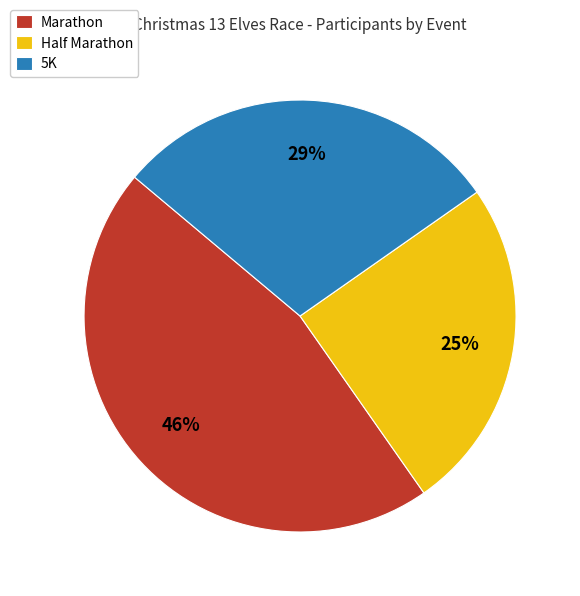

Is the sum of Half Marathon and 5K greater than half?

Yes